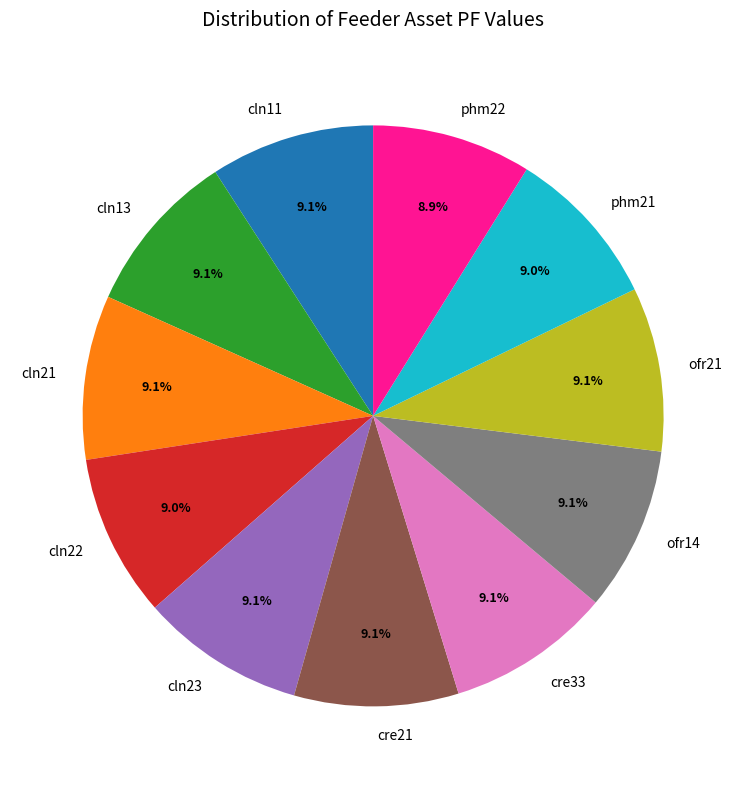

How many slices are in this pie chart?

11